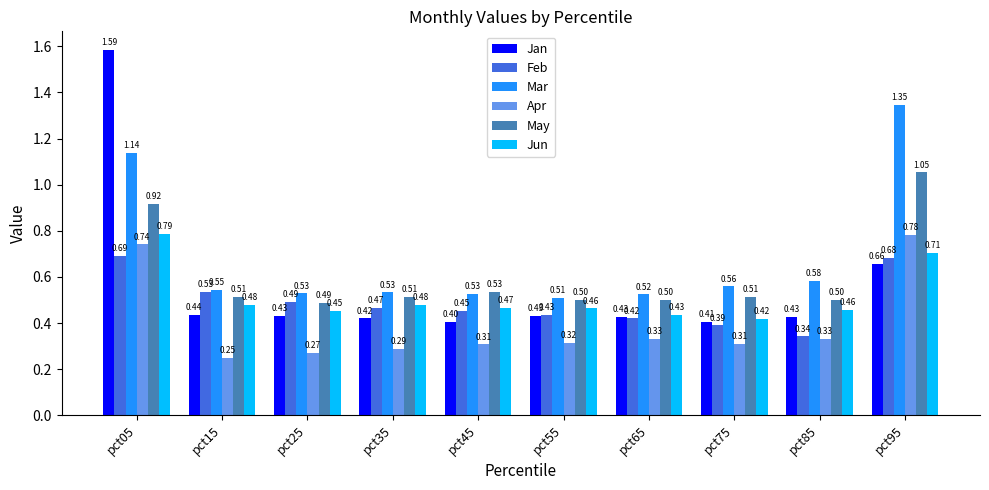

Which label corresponds to the largest value in the chart?

pct05